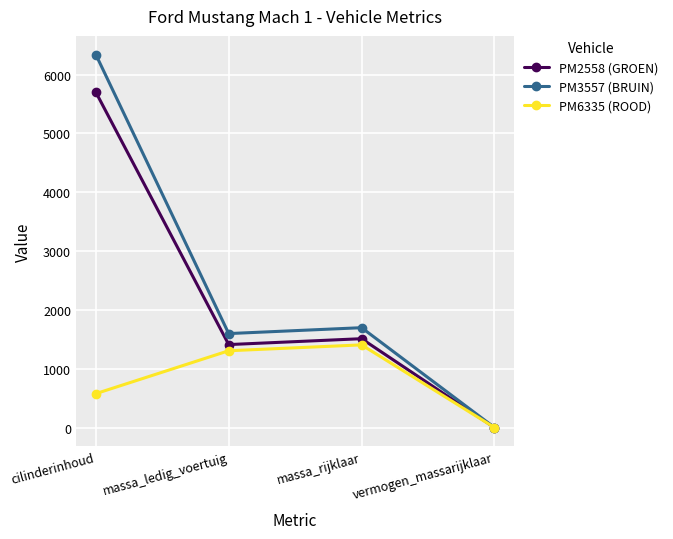

What is the minimum value for PM6335 (ROOD)?

0.2